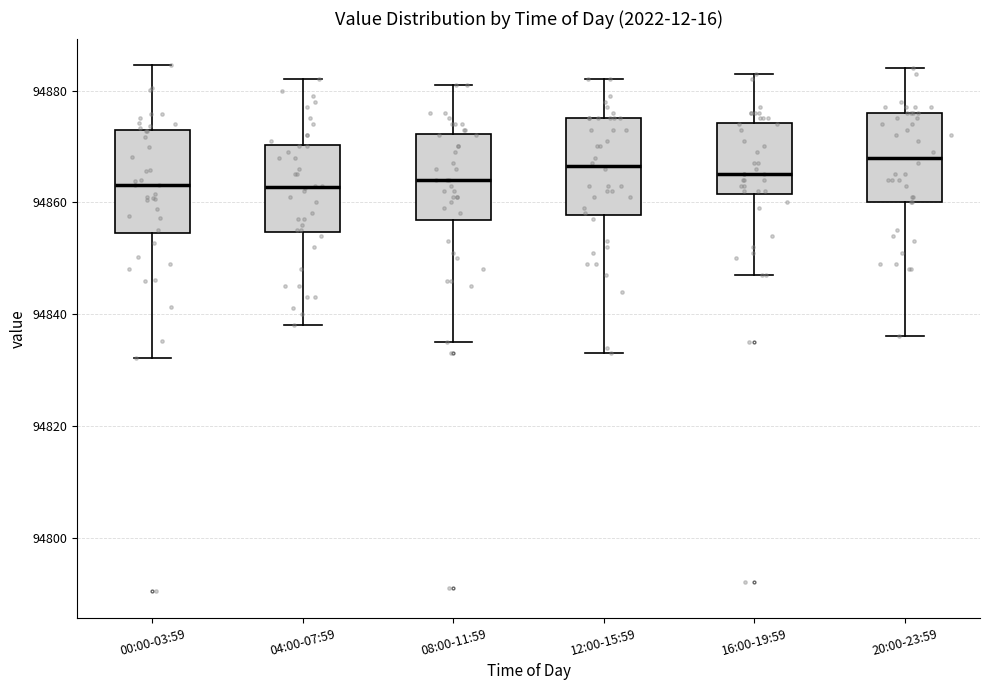

Where is the upper edge of the box for 16:00-19:59 on the y-axis? The values are not printed on the chart, so give them approximately, as read against the axis.

94874